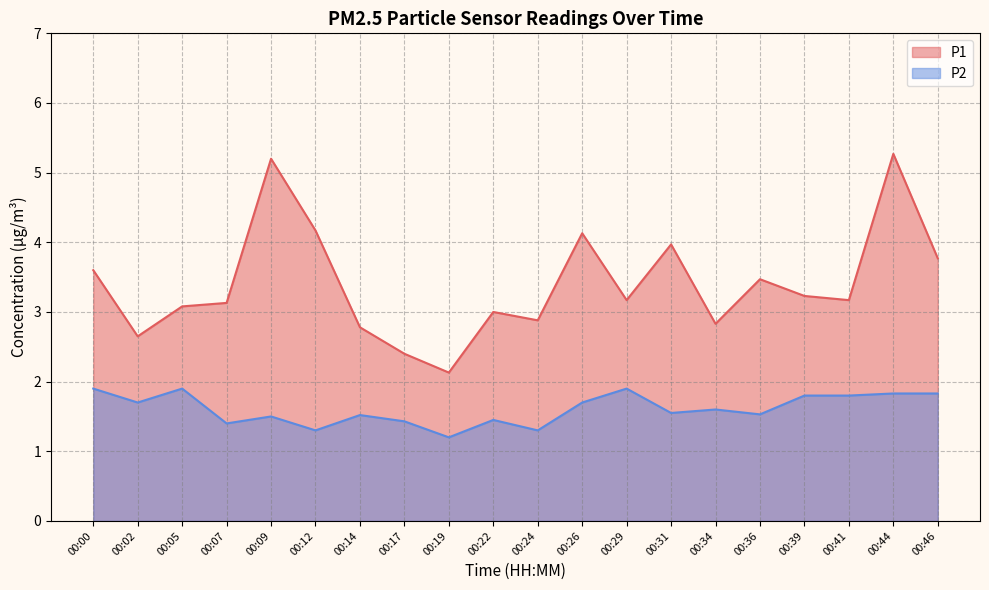

Between 00:29 and 00:12, which is larger?

00:12